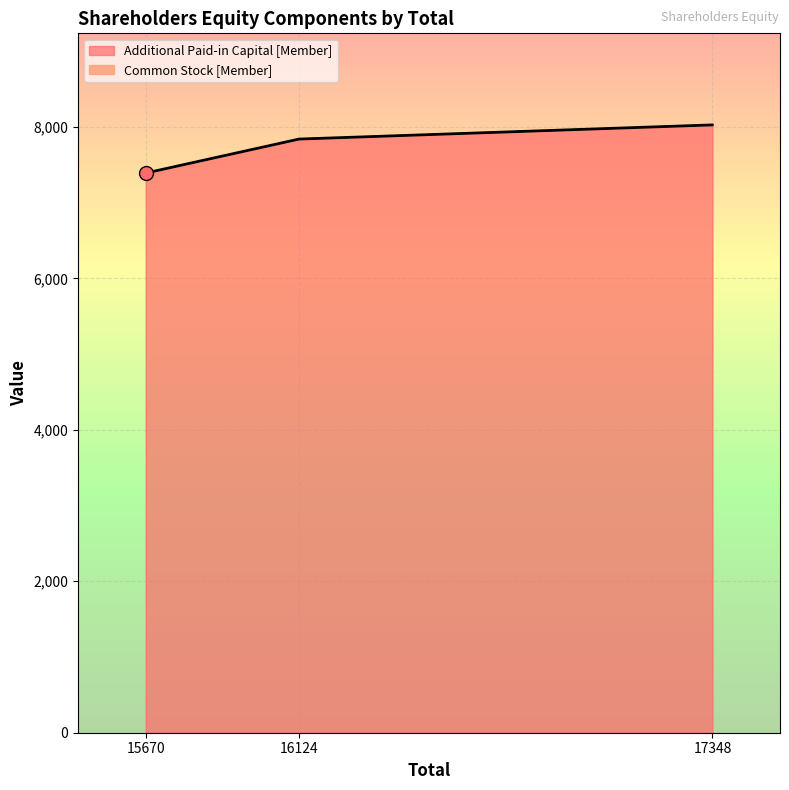

What is the lowest value of the Additional Paid-in Capital [Member] series?

7386